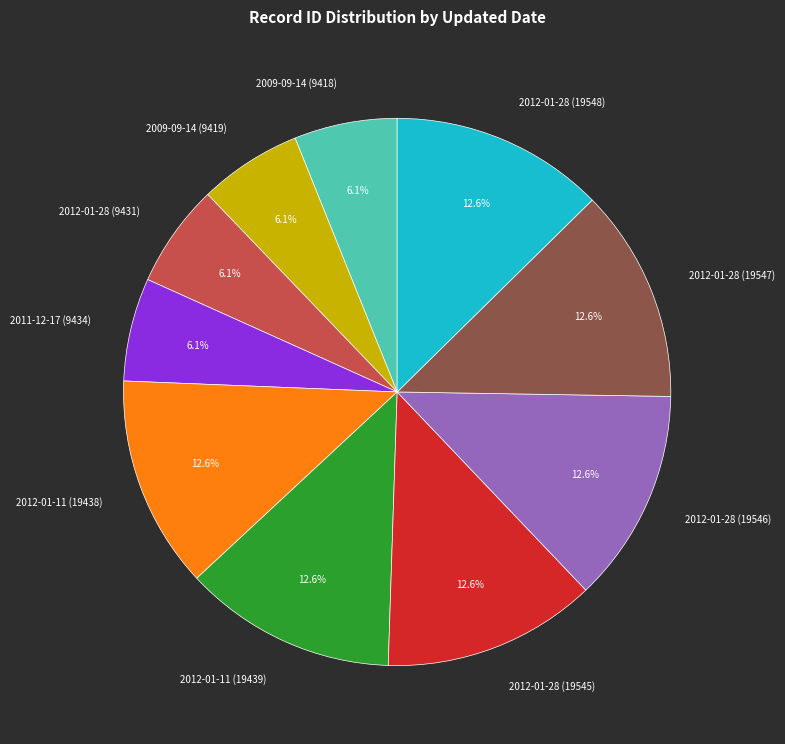

Which has a higher value, 2009-09-14 (9419) or 2012-01-28 (19548)?

2012-01-28 (19548)